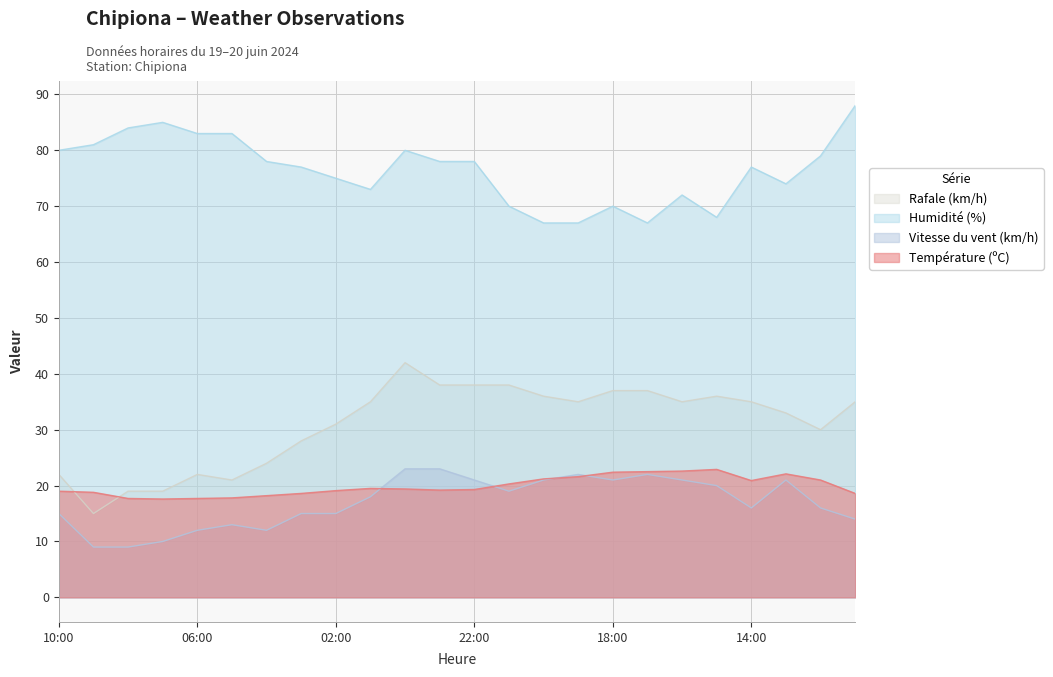

What is the highest value of the Température (ºC) series?

22.9